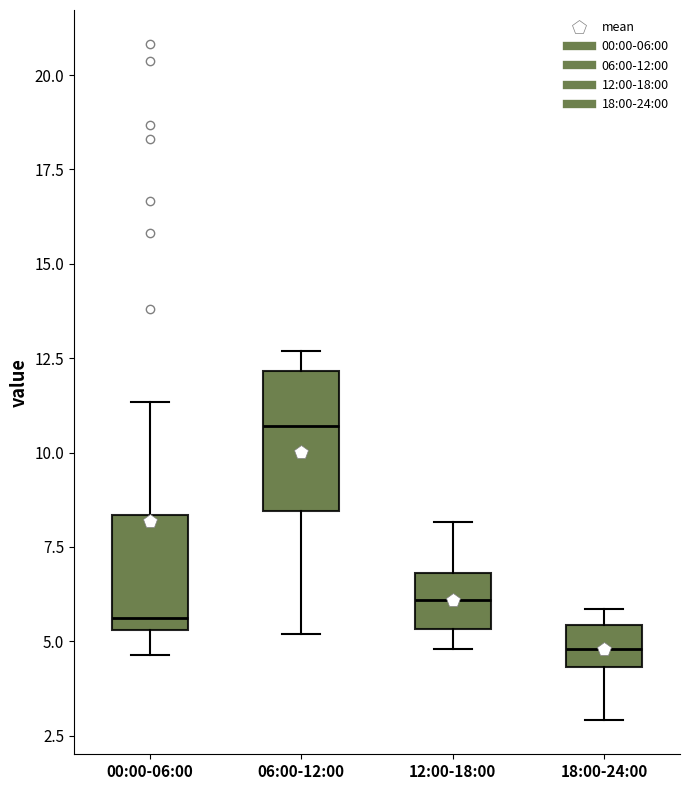

Reading left to right, read every box against the y-axis: the position of its median line, the range the box covers, and the ends of its whiskers. The values are not printed on the chart, so give them approximately, as read against the axis.

00:00-06:00: median 5.5 (just above the box's lower edge), box 5.5 to 8.5, whiskers 4.5 to 11.5
06:00-12:00: median 10.5, box 8.5 to 12.0, whiskers 5.0 to 12.5
12:00-18:00: median 6.0, box 5.5 to 7.0, whiskers 5.0 to 8.0
18:00-24:00: median 5.0, box 4.5 to 5.5, whiskers 3.0 to 6.0